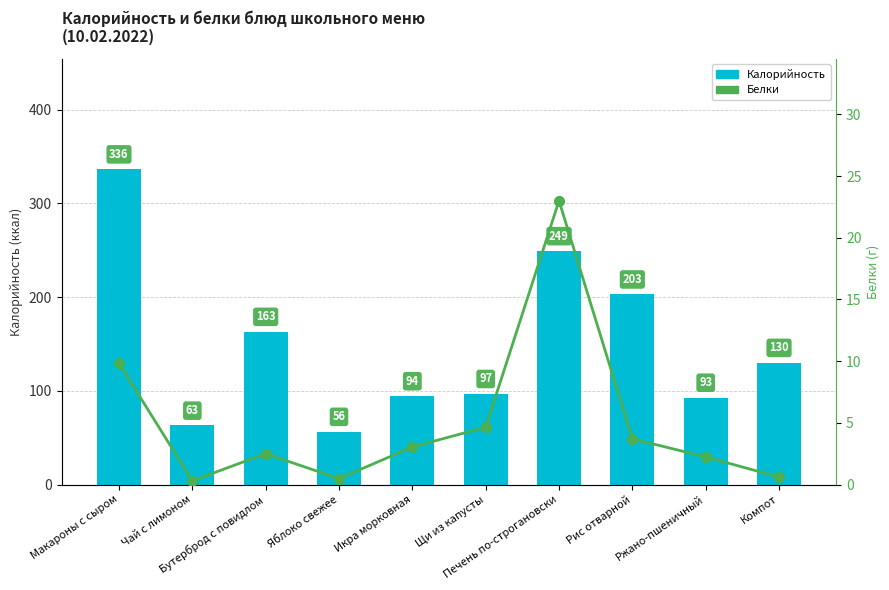

What is the difference between the second highest and second lowest values in the Белки series?

9.3